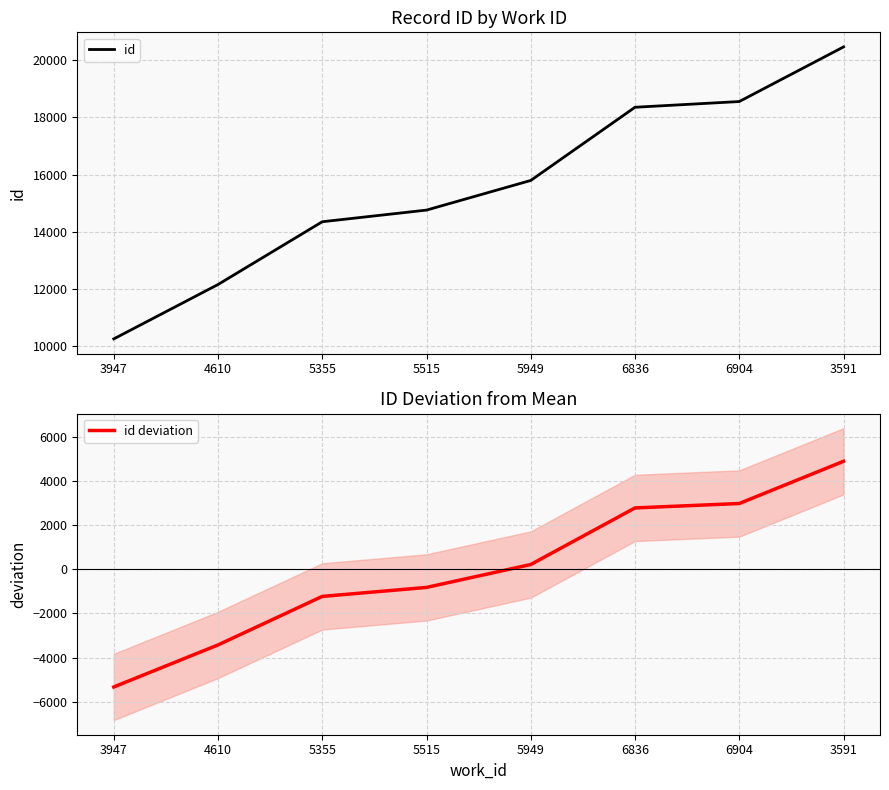

What is the difference between the second highest and minimum values in the id deviation series?

8302.0